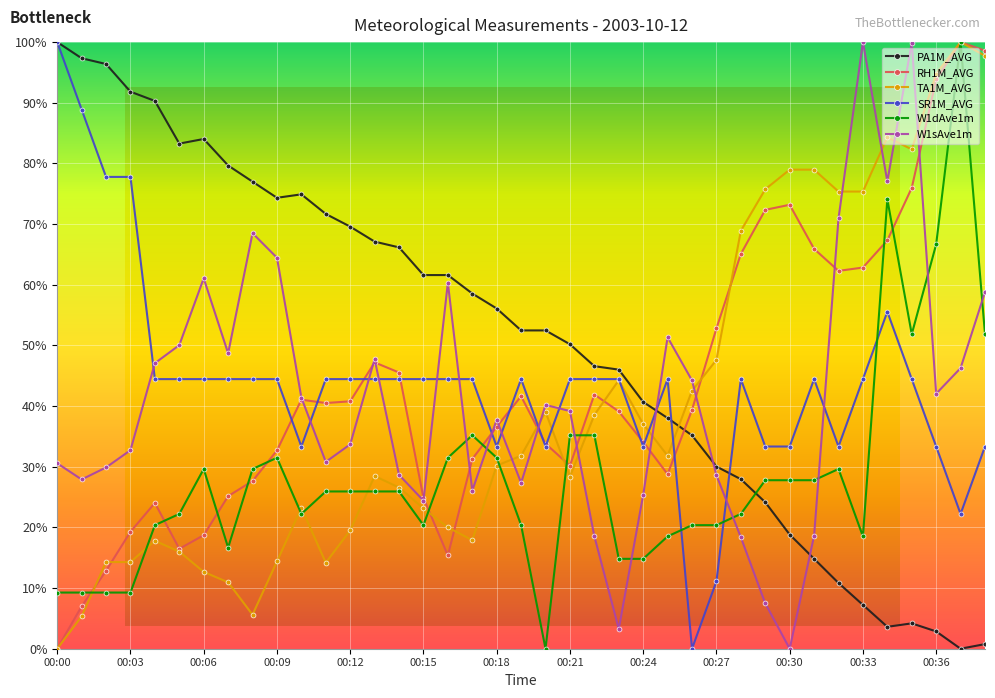

What is the average value of the RH1M_AVG series?

43.2